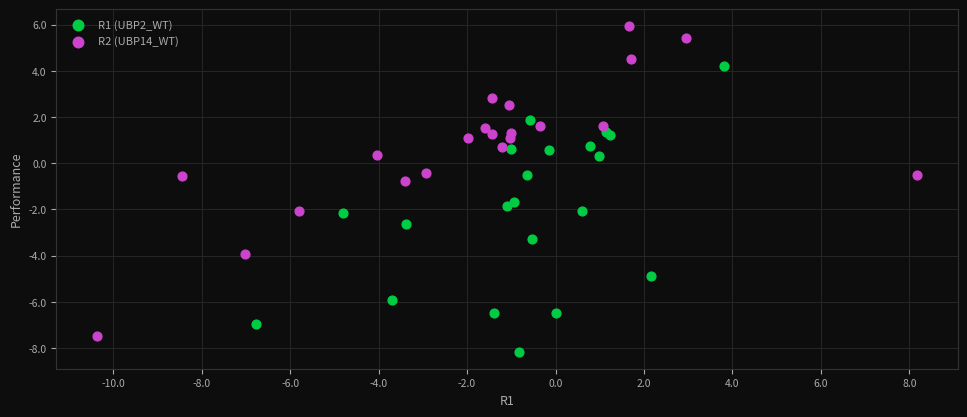

Which series has the widest spread of Y values?

R2 (UBP14_WT)